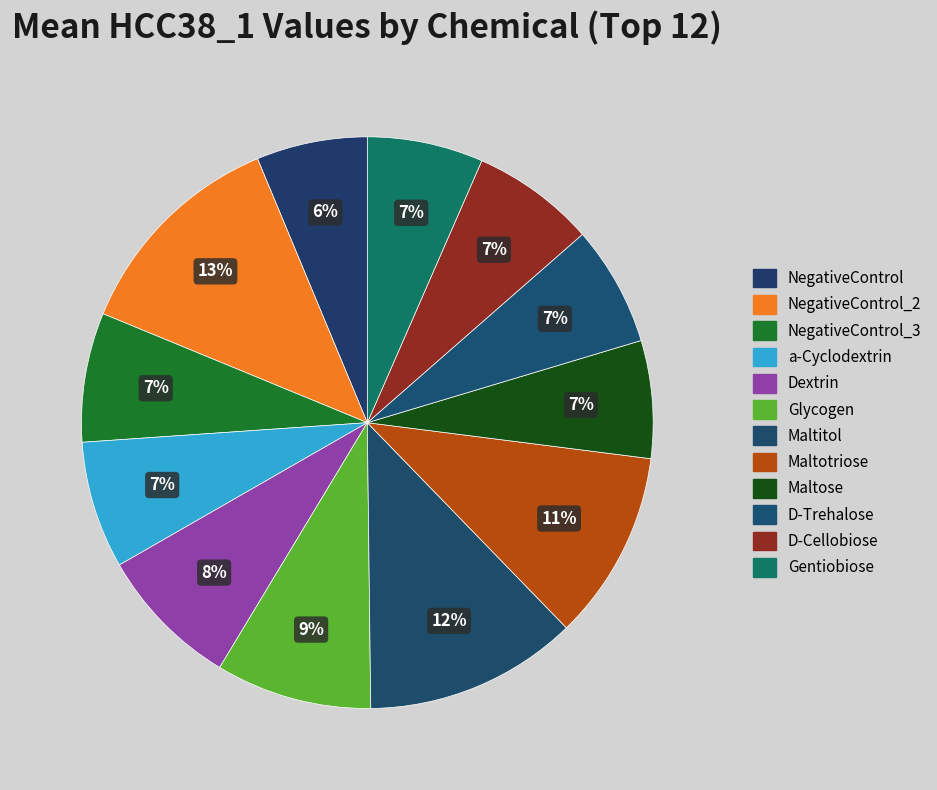

Which slice is the largest?

NegativeControl_2